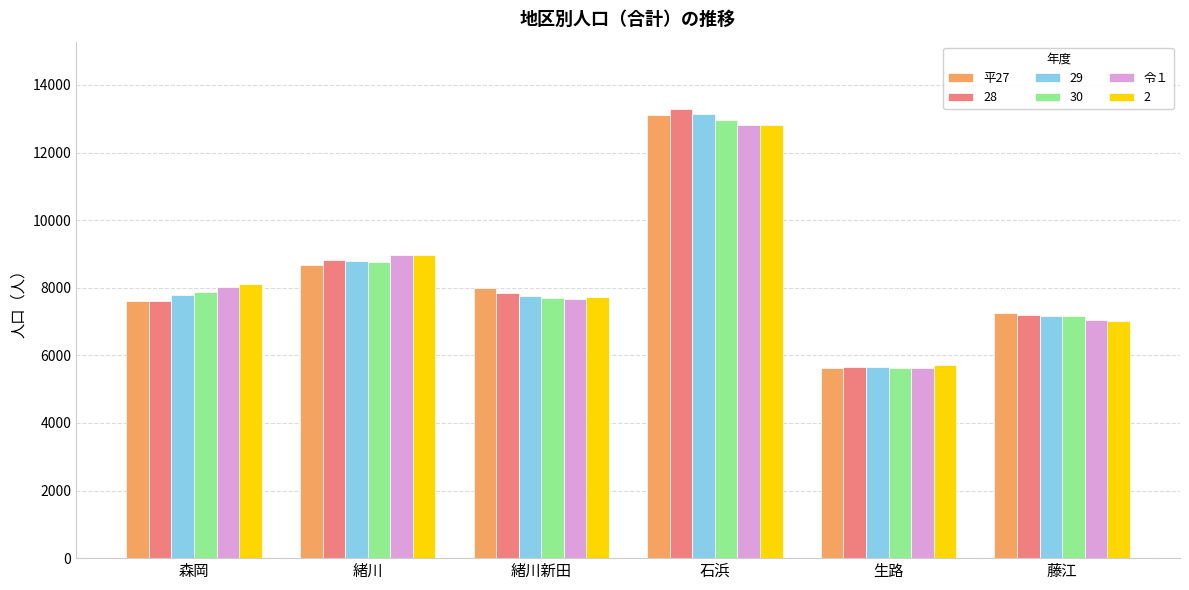

Which category has the highest value across all series?

石浜